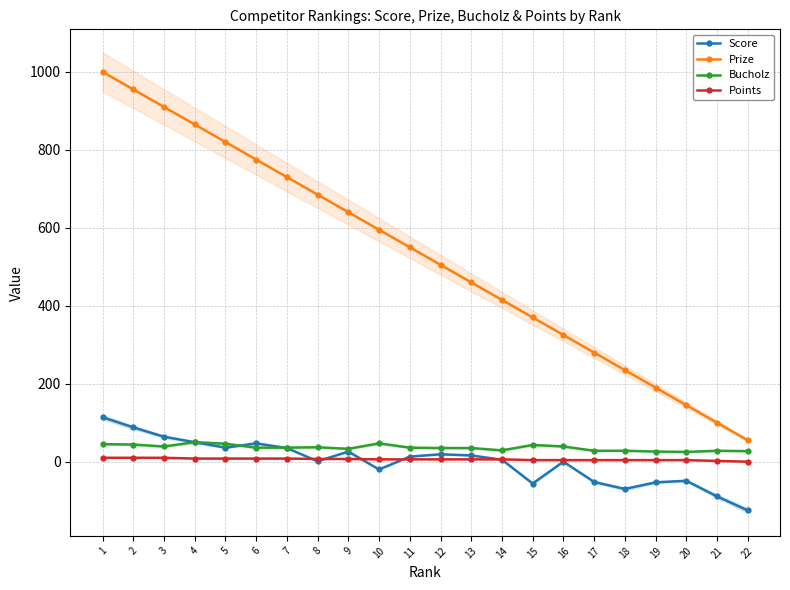

What is the value of the Score point at the 11th from the left?

13